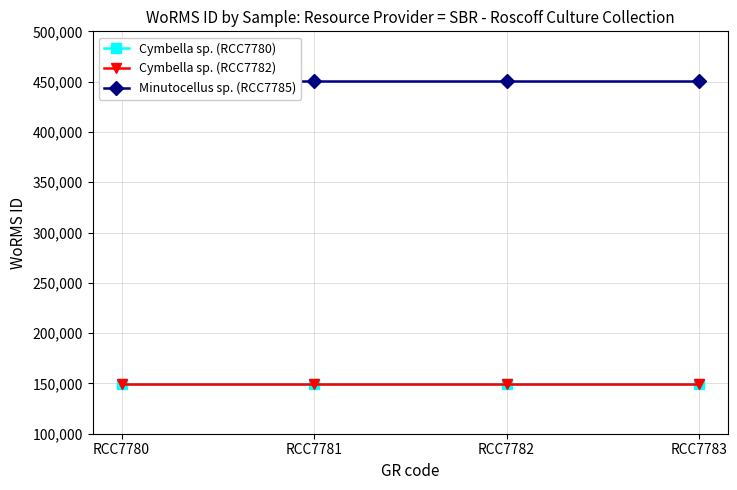

True or false: Cymbella sp. (RCC7782) and Cymbella sp. (RCC7780) intersect in this chart.

False